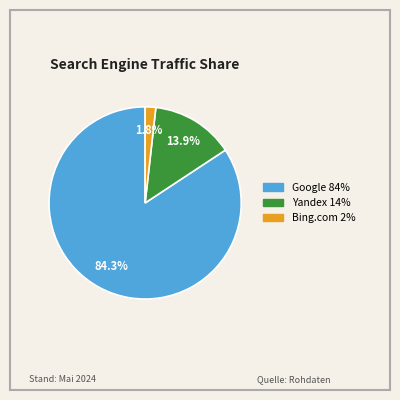

Is there any slice that represents more than half of the pie?

Yes